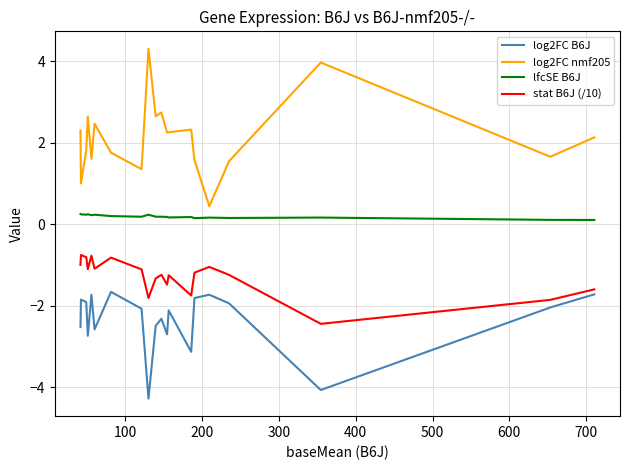

What is the difference between the maximum and minimum values in the log2FC B6J series?

2.6